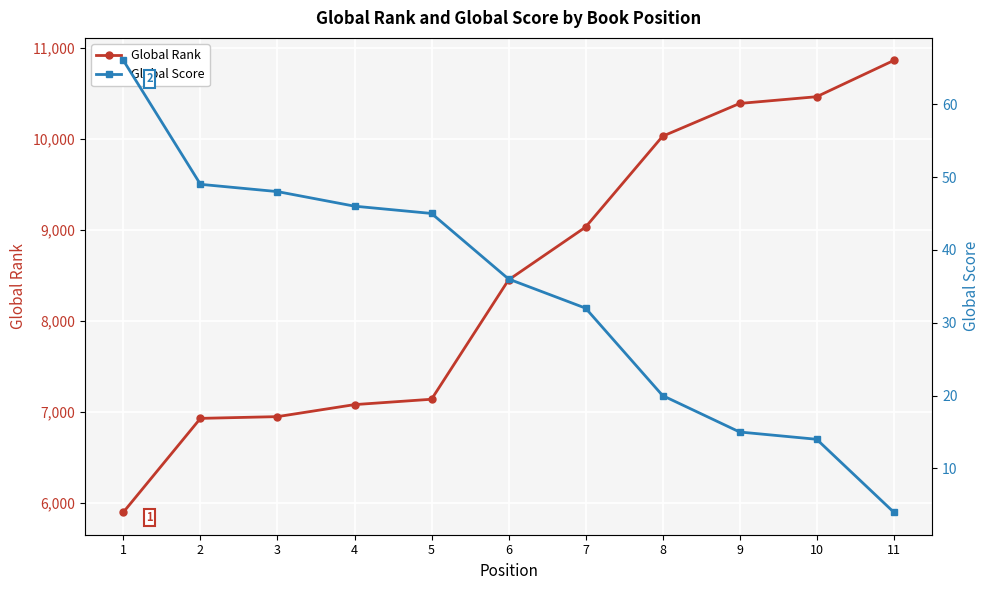

What is the value of the Global Rank point at the 6th from the left?

8449